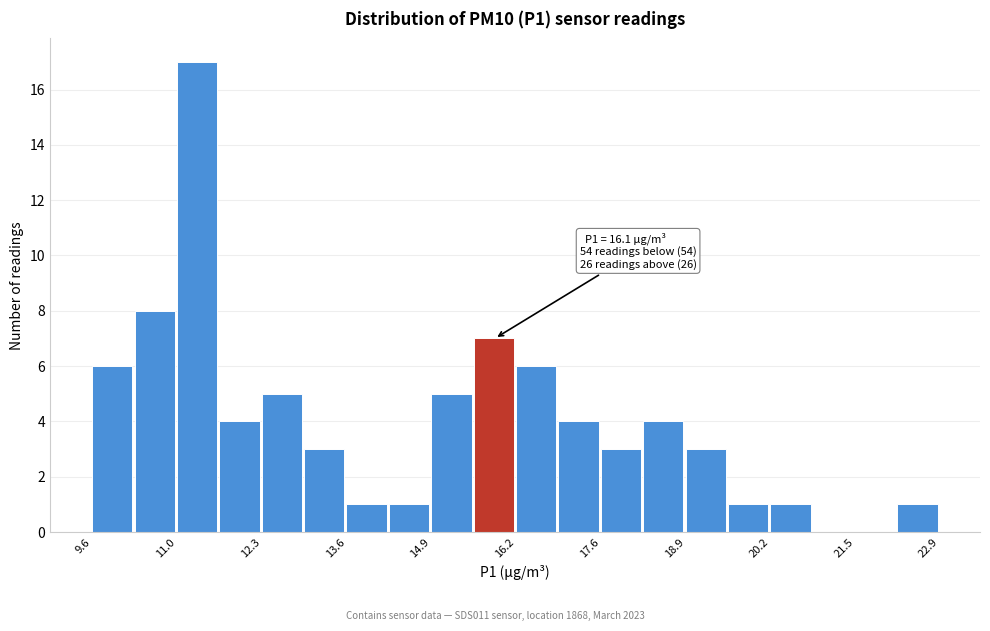

Around what value on the x-axis is the tallest bar? Give the approximate position of its centre, as read against the axis.

11.2